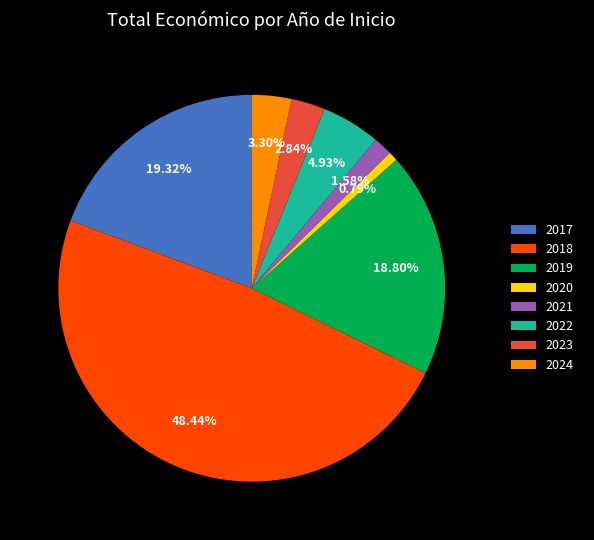

Does 2023 represent more than half of the total?

No